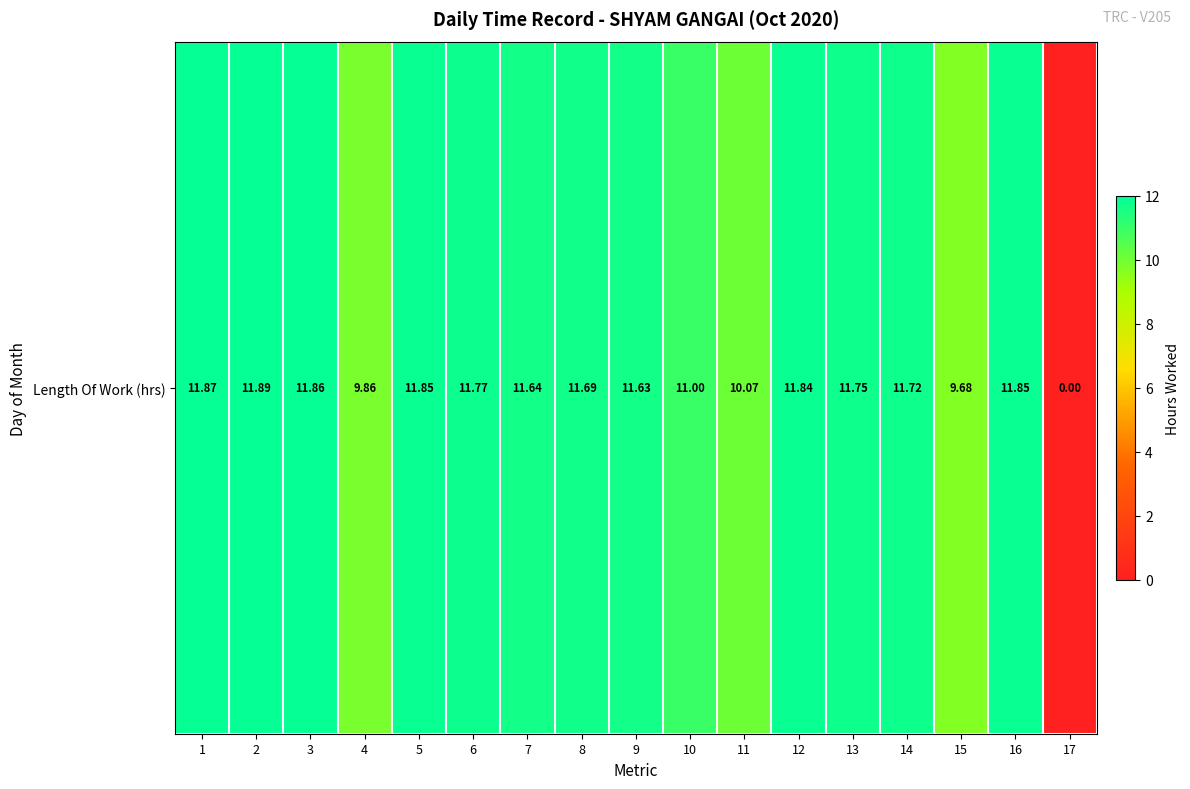

True or false: the data shows 11.6 at 7.

True